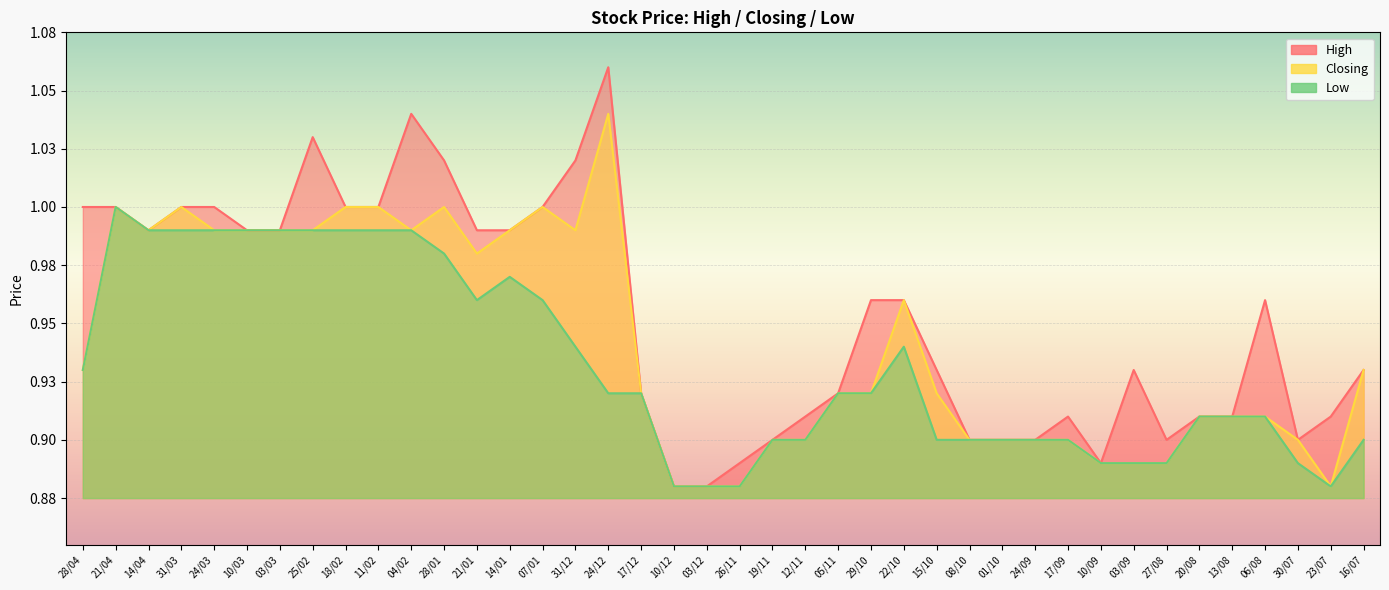

At which label does Closing reach its minimum?

10/12